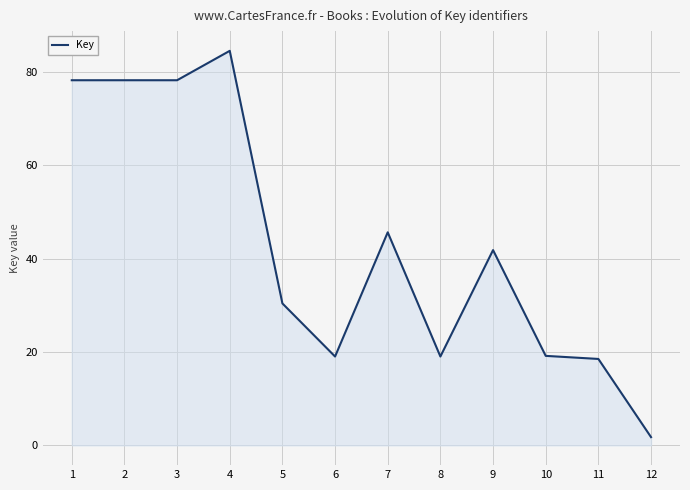

Between 6 and 3, which is larger?

3